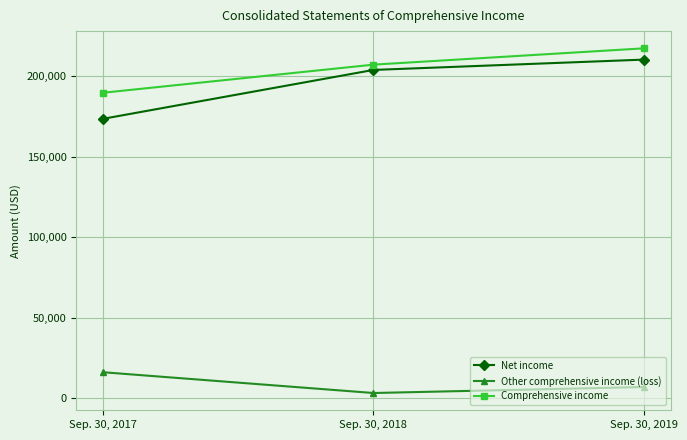

Which category has the highest value in the Net income series?

Sep. 30, 2019